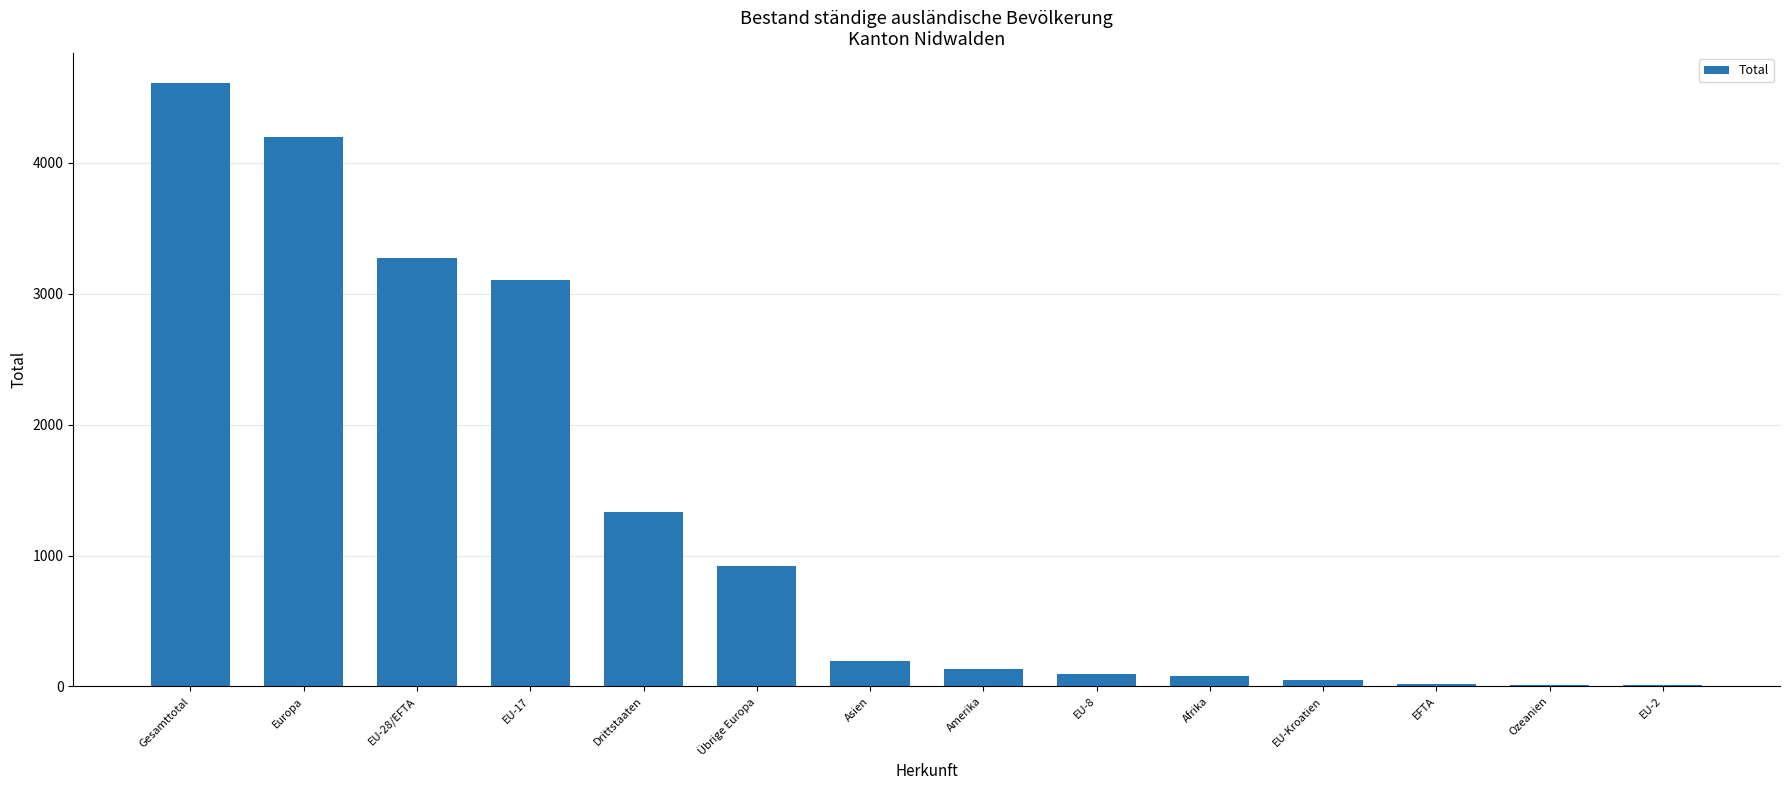

At which label is the value closest to 2308?

EU-17